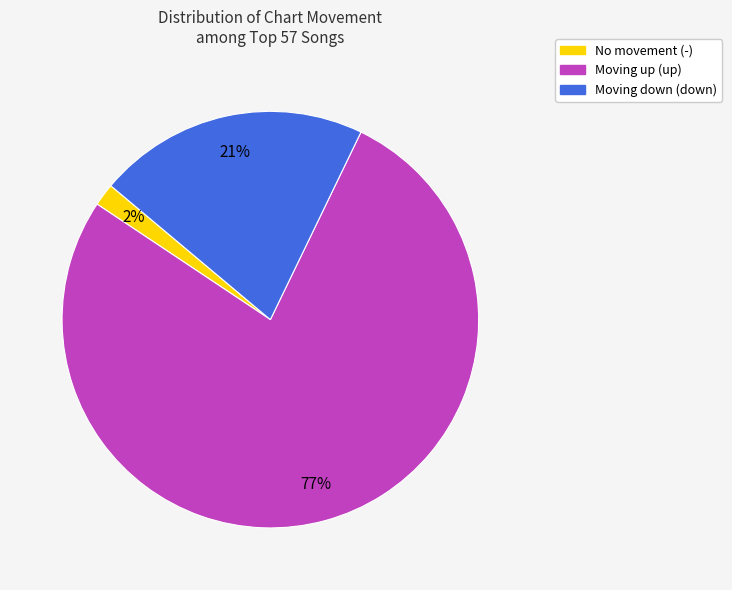

Does any single category account for the majority?

Yes